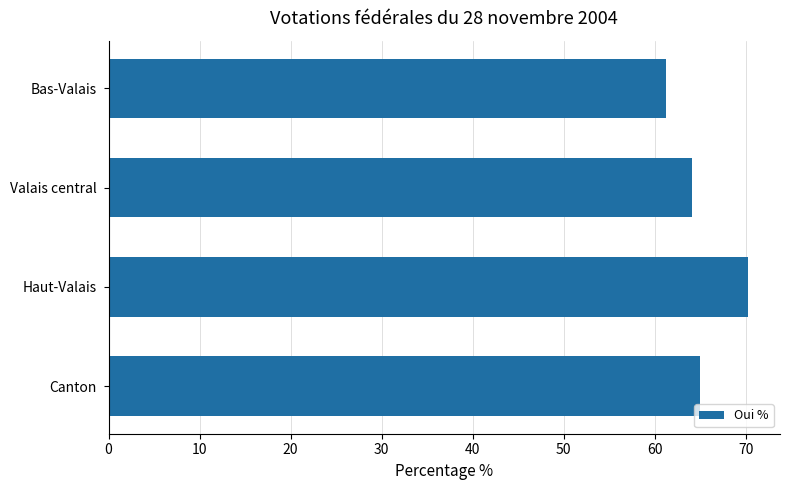

Is it true that the value at Valais central is 101.1?

False